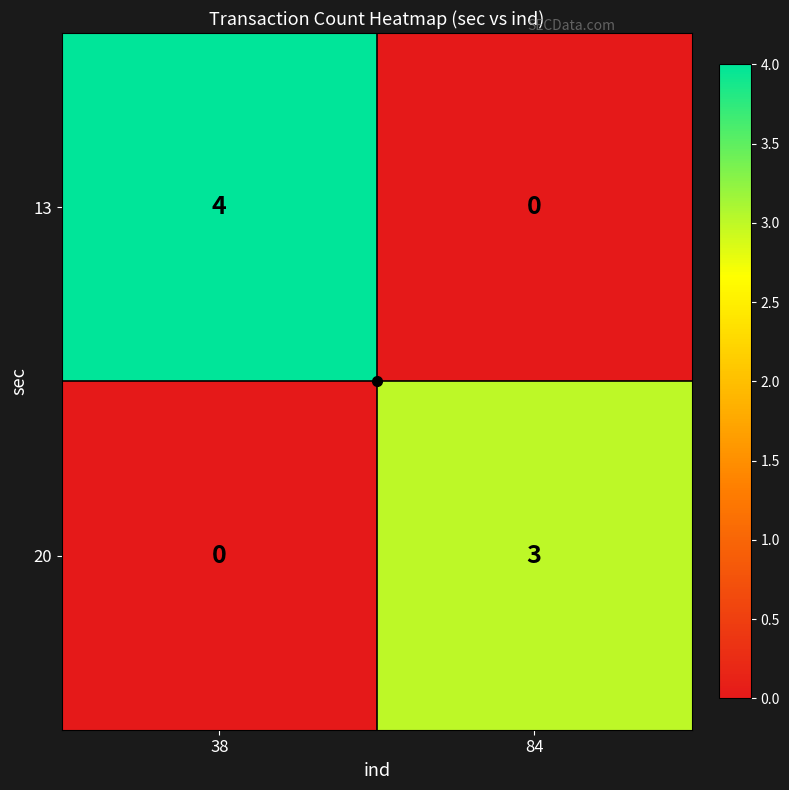

What is the difference between the maximum and minimum values in the 20 series?

3